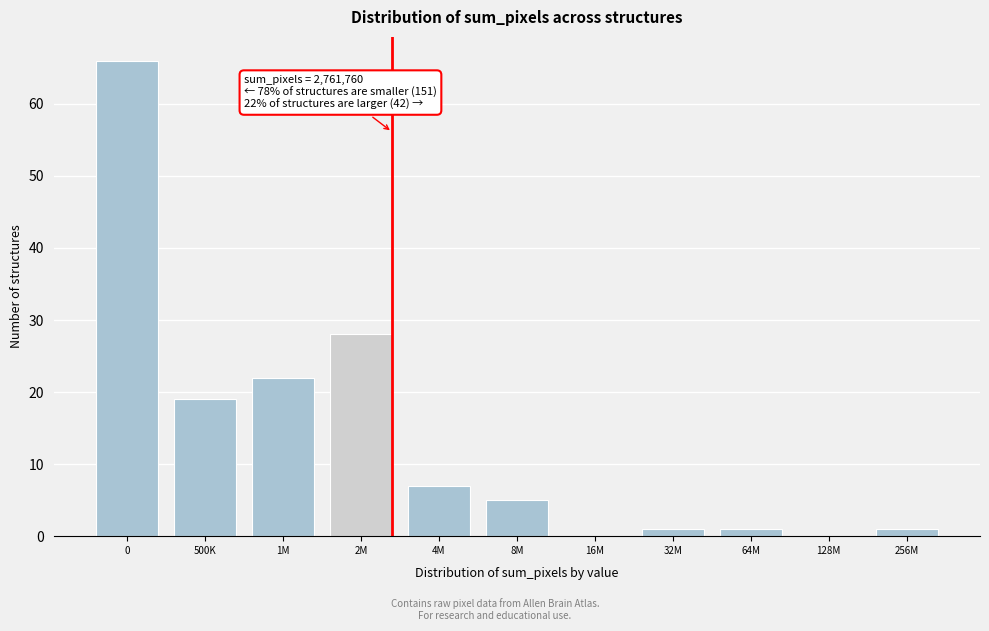

Reading left to right, transcribe all the data shown in this chart.

0=66	500K=19	1M=22	2M=28	4M=7	8M=5	16M=0	32M=1	64M=1	128M=0	256M=1